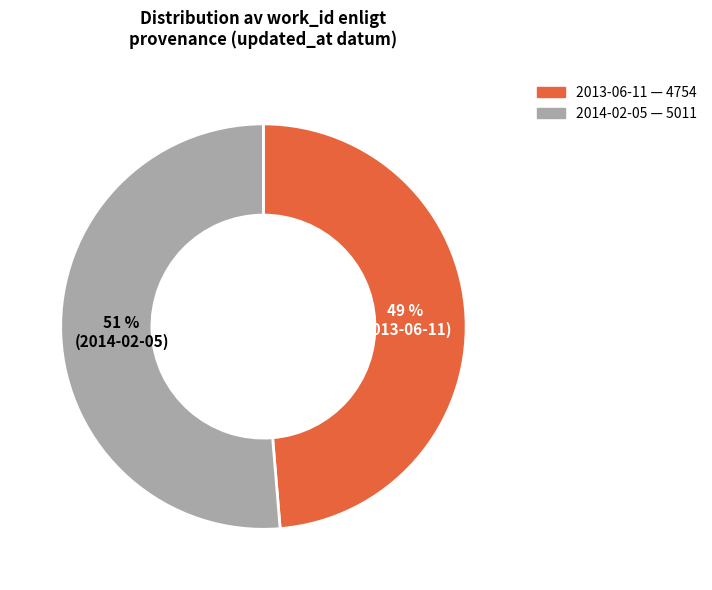

To the nearest percent, what is the combined percentage of 2014-02-05 and 2013-06-11?

100%